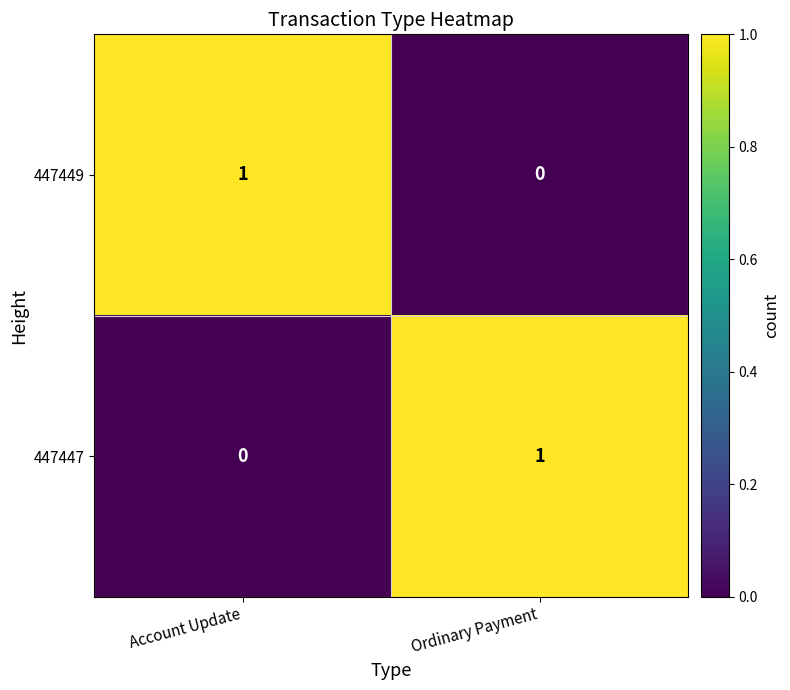

Rank the categories by 447449 value from highest to lowest.

Account Update, Ordinary Payment